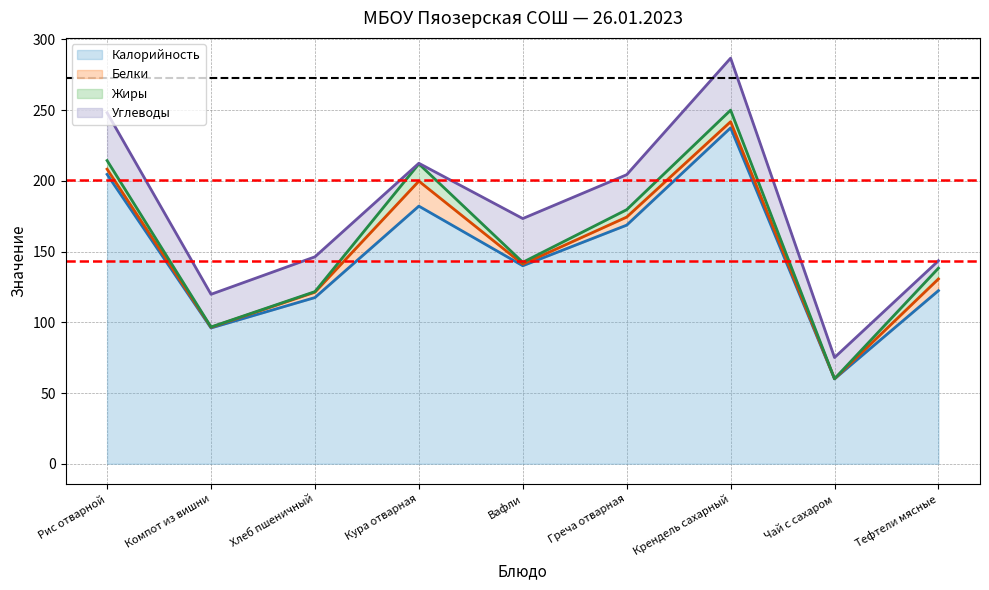

Read the Белки value at Тефтели мясные.

8.3